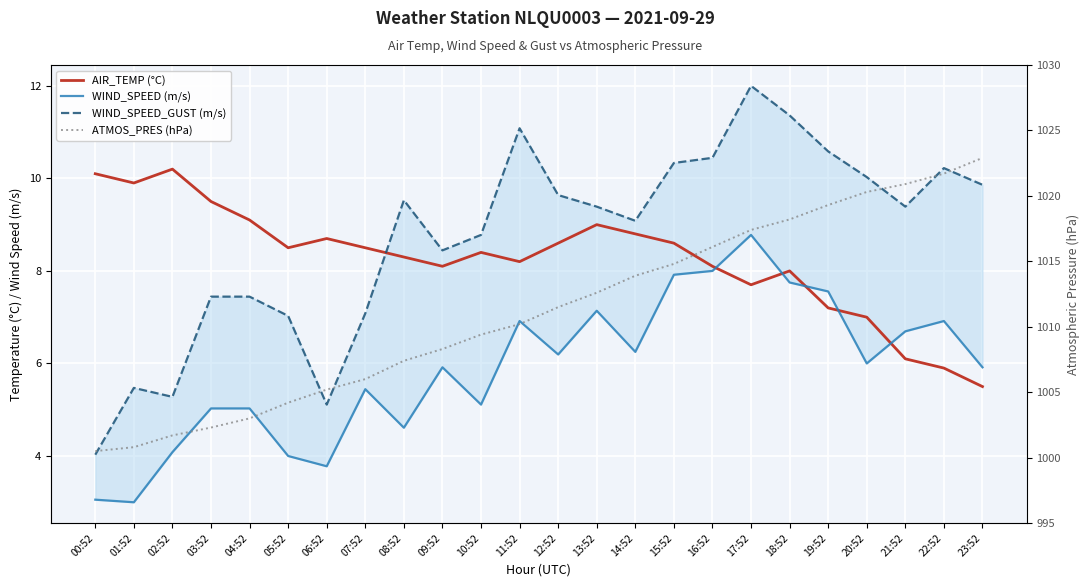

At how many categories does at least one series exceed 359?

24